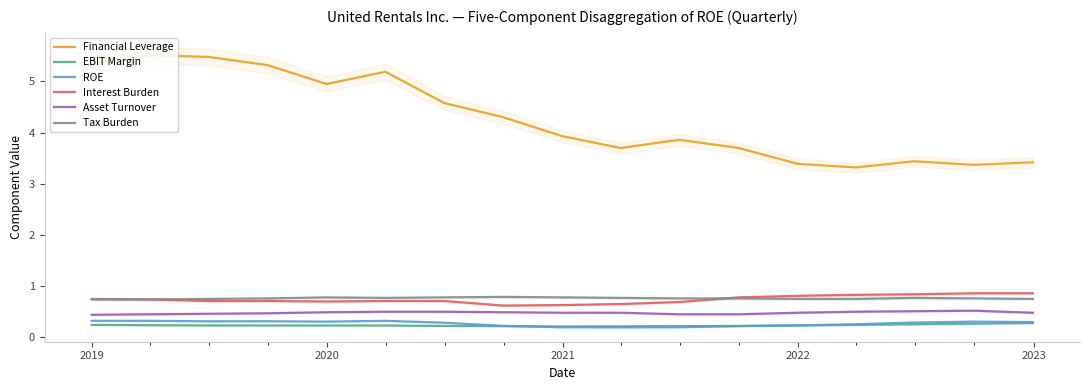

What is the maximum value for EBIT Margin?

0.3